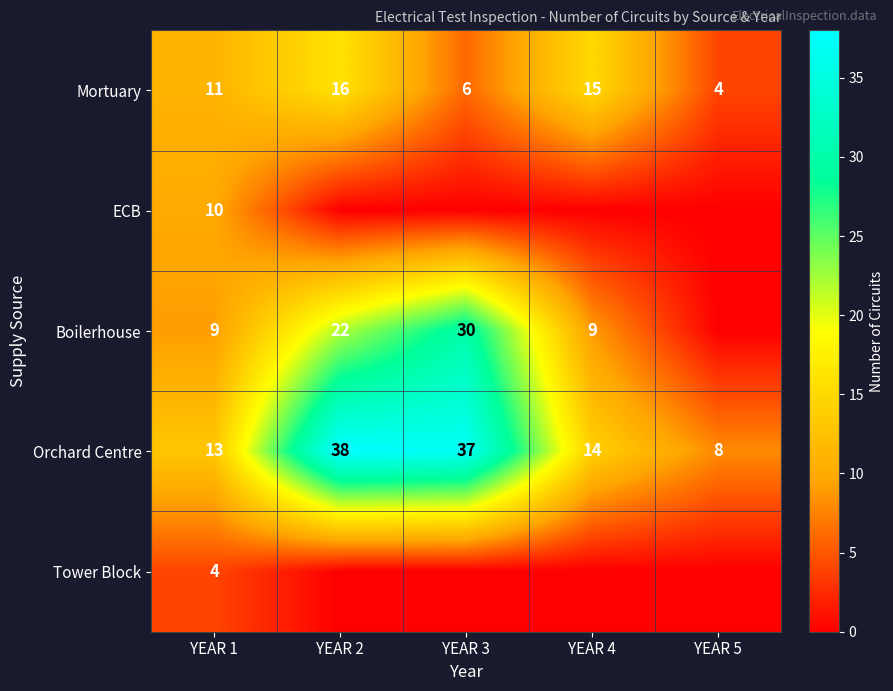

The value of Orchard Centre at YEAR 3 is 57. True or false?

False